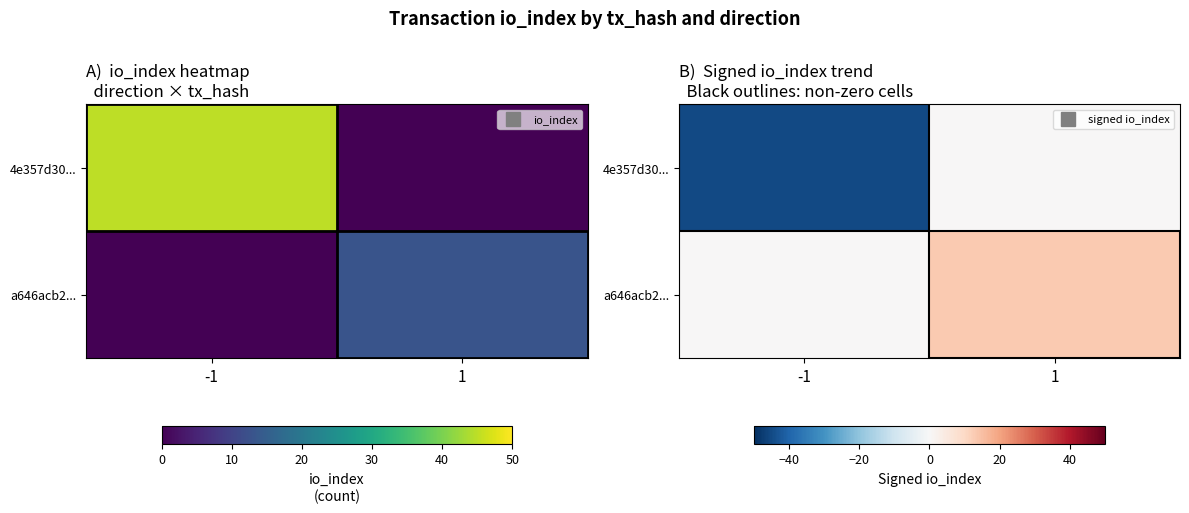

How many categories are shown in the chart?

2